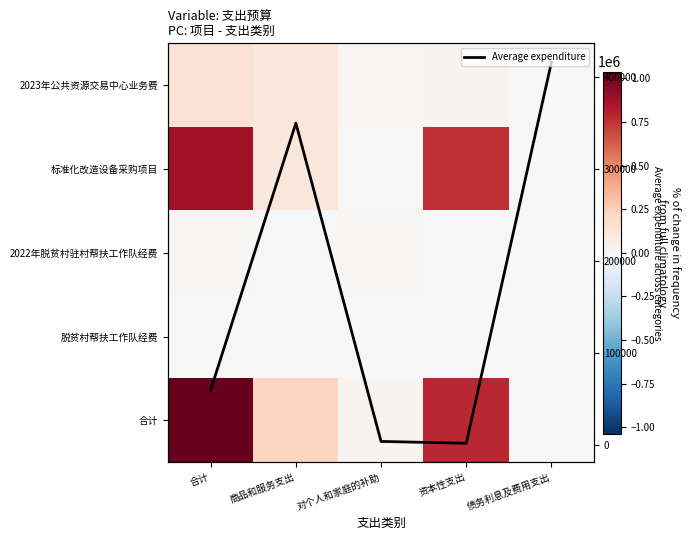

The value of Average expenditure at 商品和服务支出 is 497502.9. True or false?

False